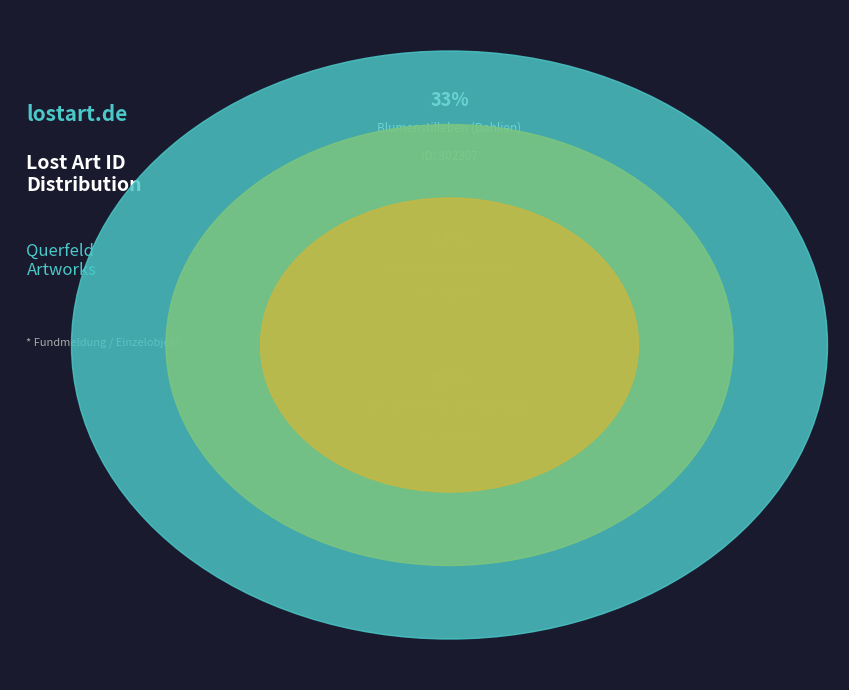

Does Blumenstilleben (Lilien) represent more than half of the total?

No